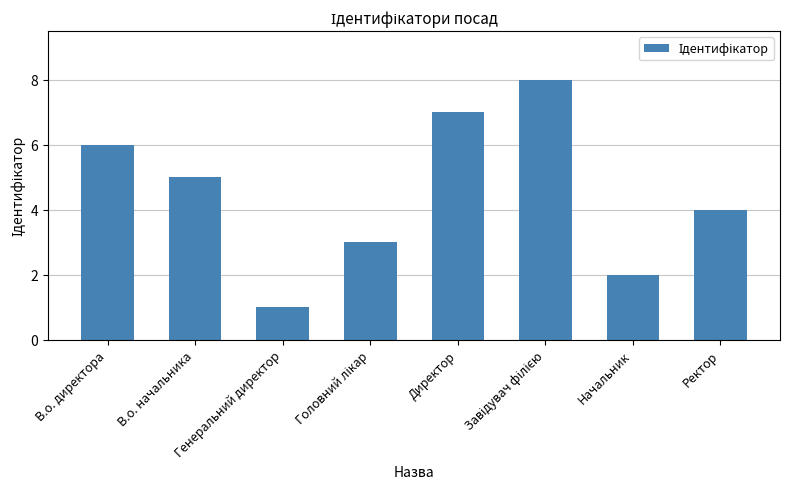

Between В.о. начальника and Директор, which is larger?

Директор